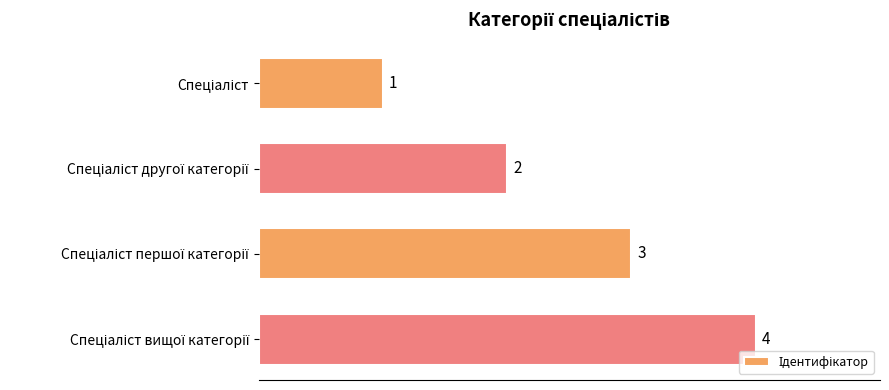

How many data points are less than 3?

2